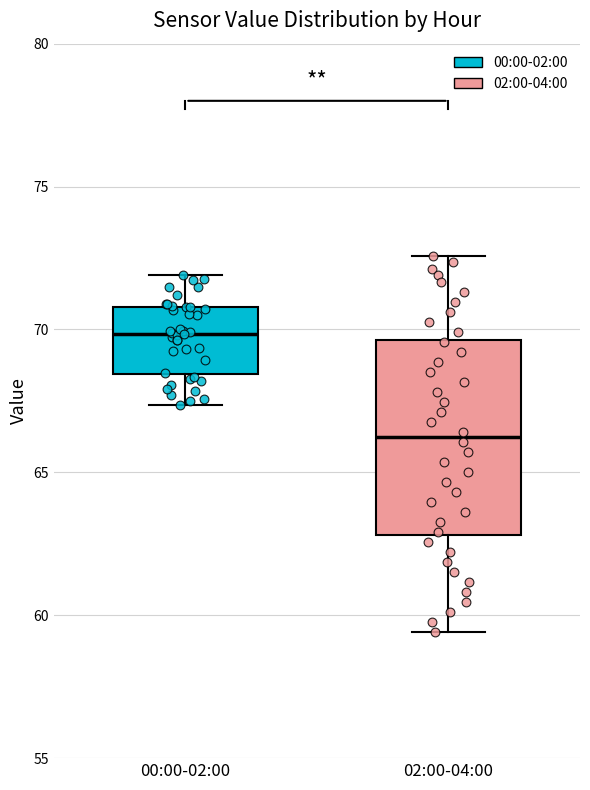

Where is the lower edge of the box for 00:00-02:00 on the y-axis? The values are not printed on the chart, so give them approximately, as read against the axis.

68.5